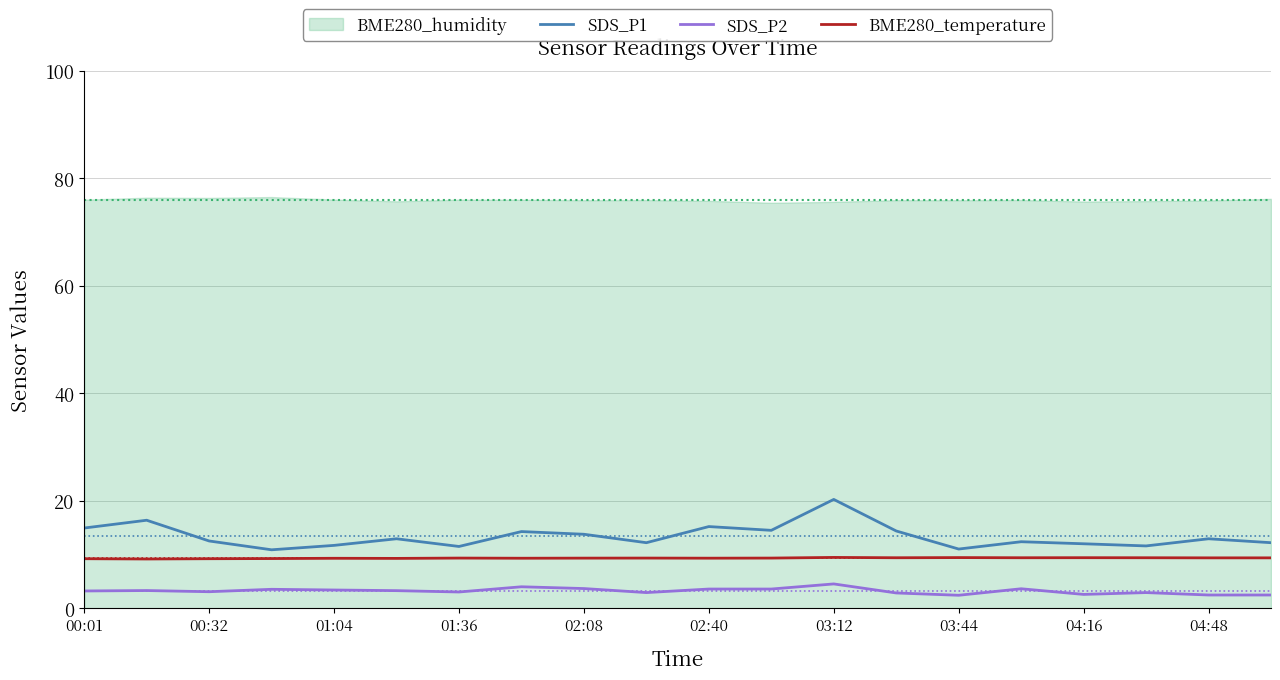

The value of BME280_temperature at 11 is 5.7. True or false?

False